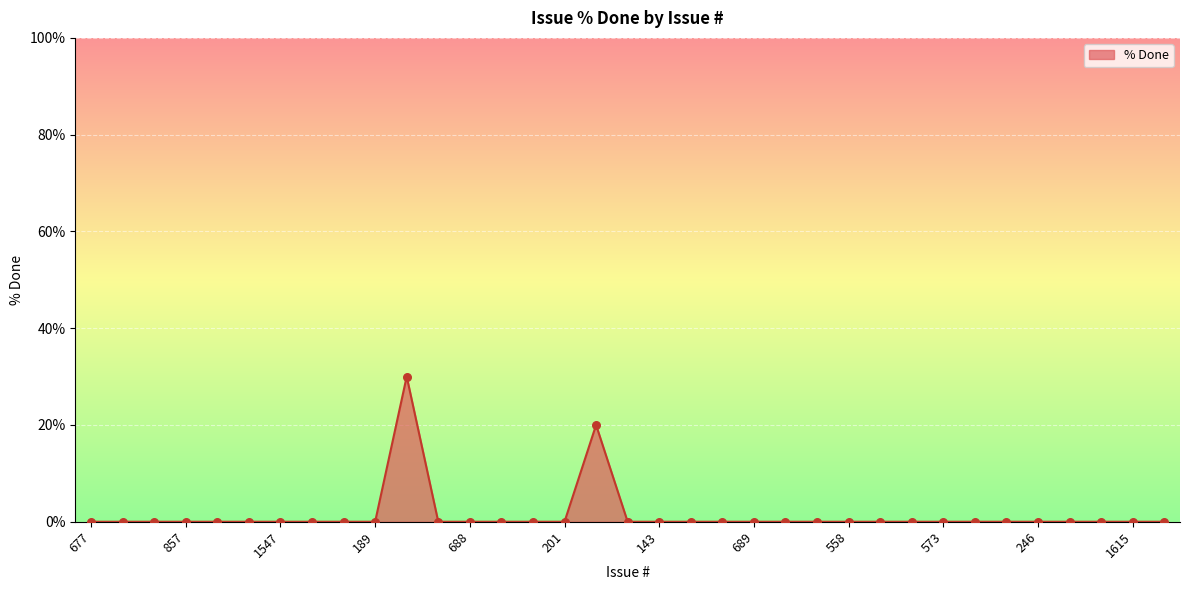

What is the maximum value shown in the chart?

30